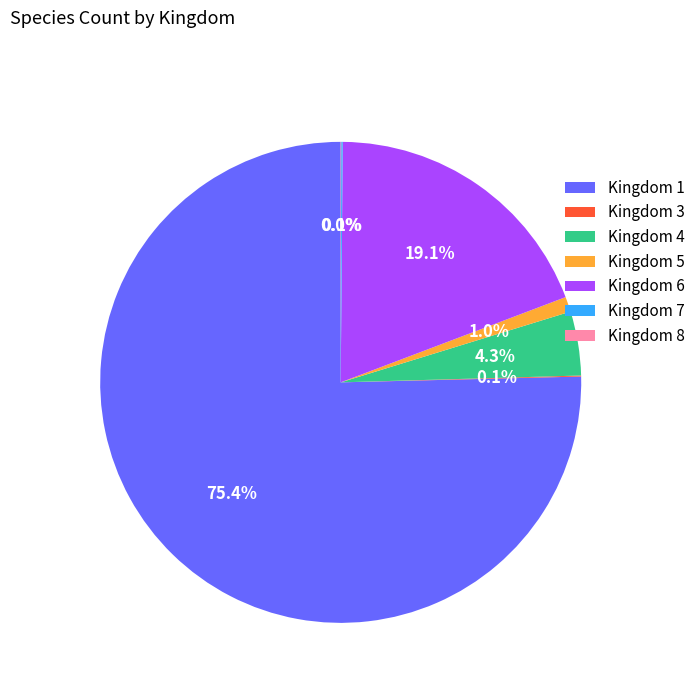

Combined, do Kingdom 6 and Kingdom 1 account for over 50%?

Yes